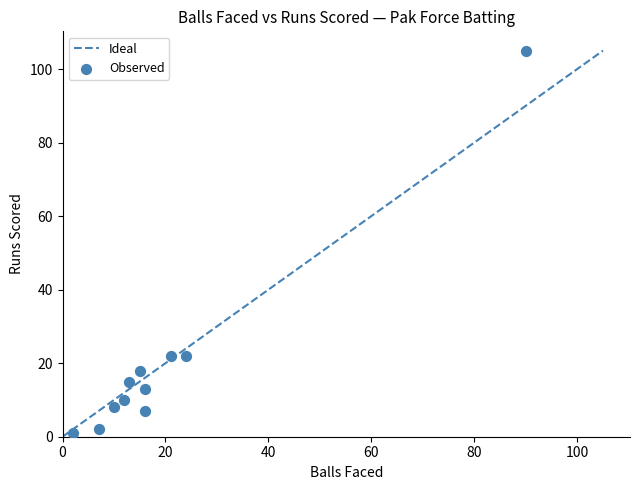

What is the range of X values (max minus min)?

88